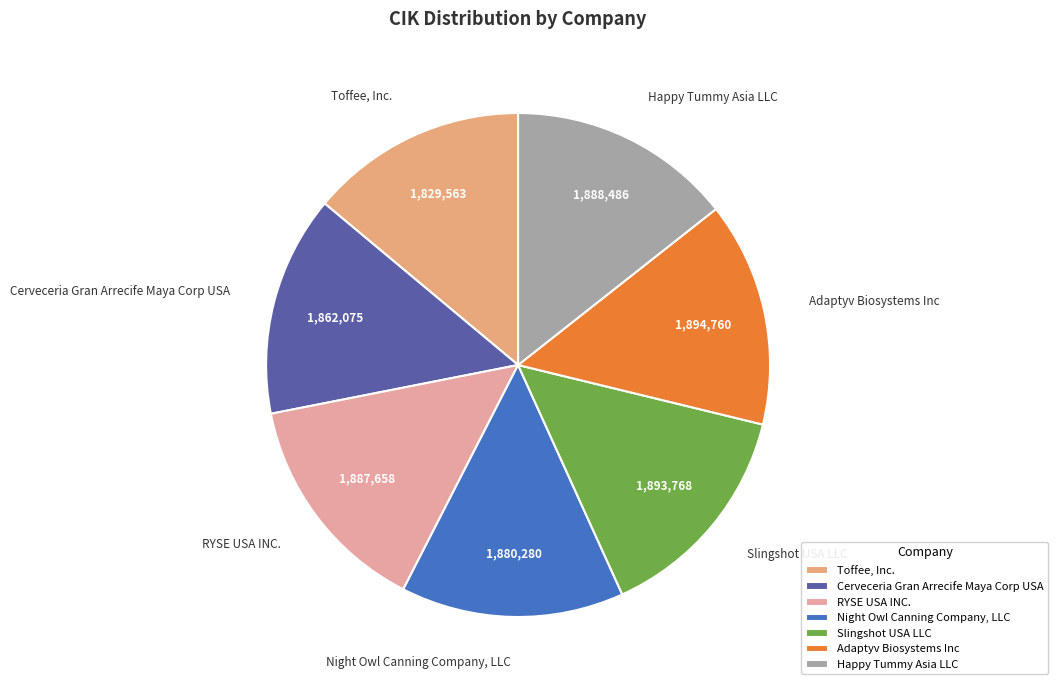

Approximately how many times larger is the value at Adaptyv Biosystems Inc compared to RYSE USA INC.?

1.0